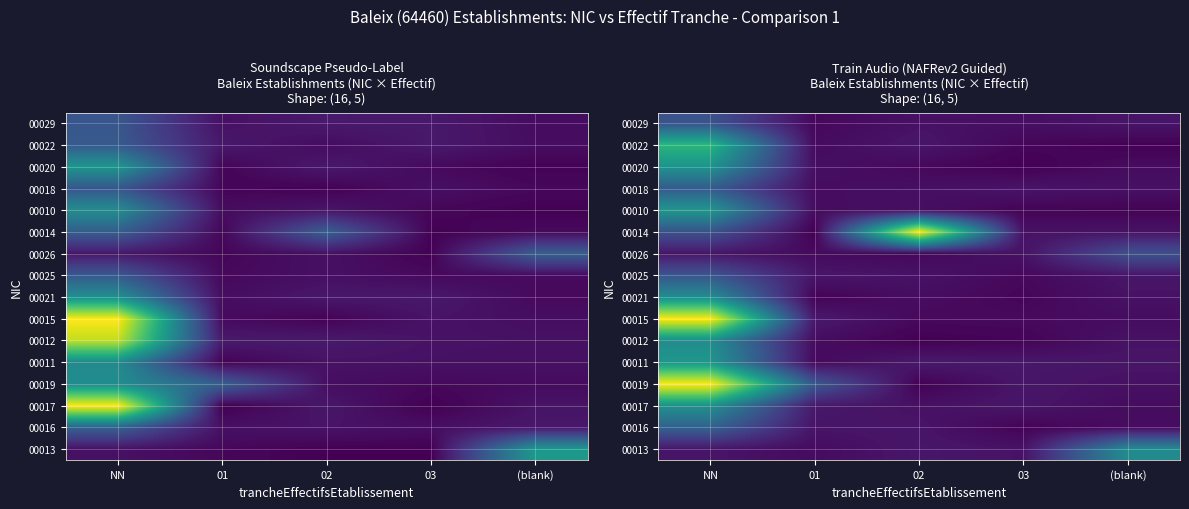

At which category is the sum across all series the highest?

NN